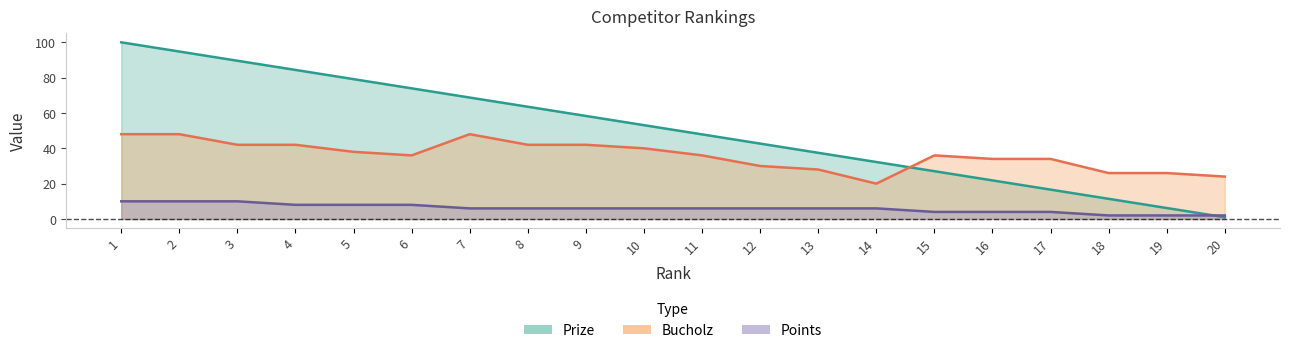

True or false: Bucholz has more than 1 points higher than both neighbors.

True